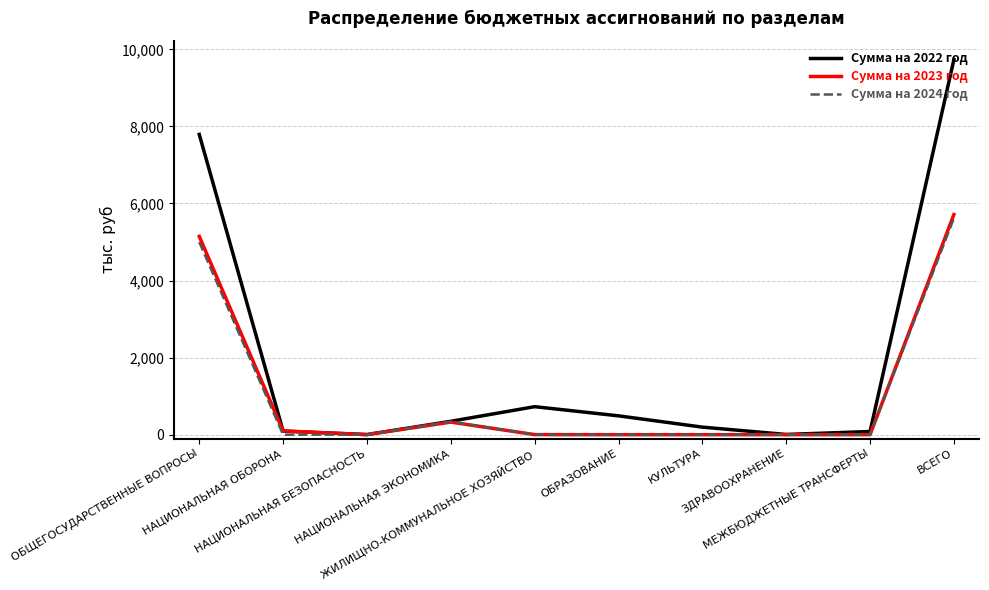

Which series ends up on top after the final intersection of Сумма на 2022 год and Сумма на 2023 год?

Сумма на 2022 год